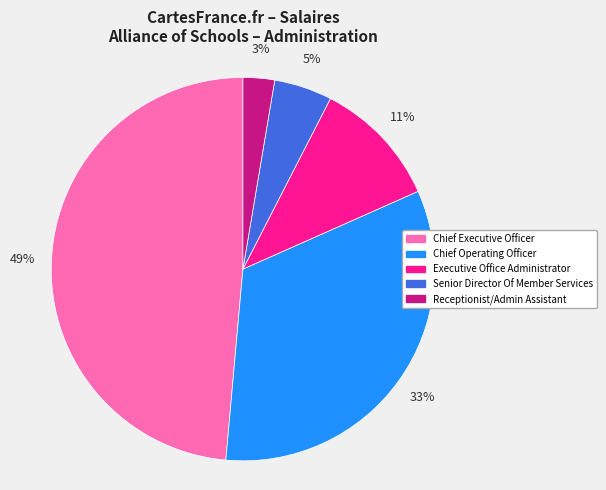

Is the sum of Chief Executive Officer and Executive Office Administrator greater than half?

Yes